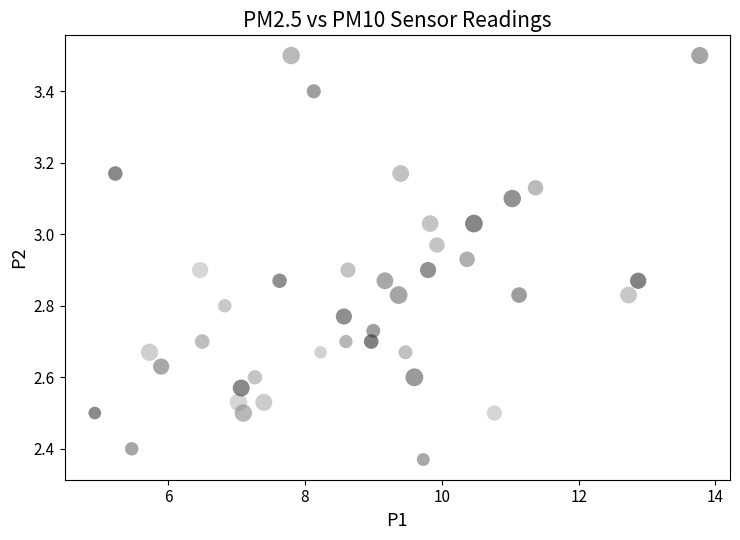

What is the range of Y values (max minus min)?

1.1